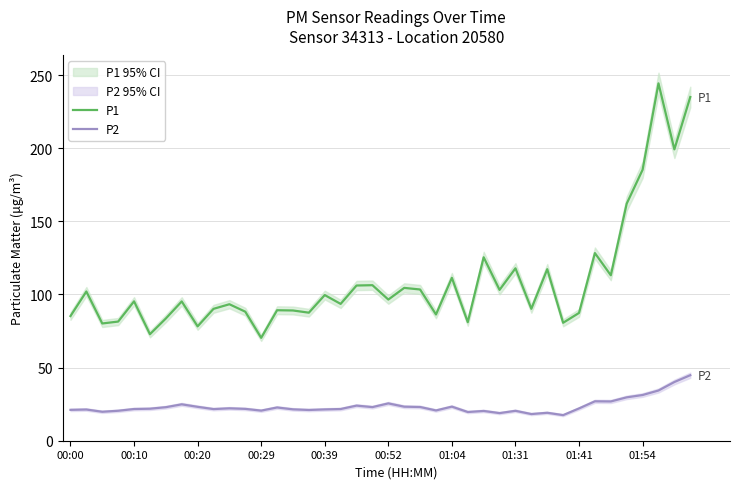

How many lines are shown in the chart?

2